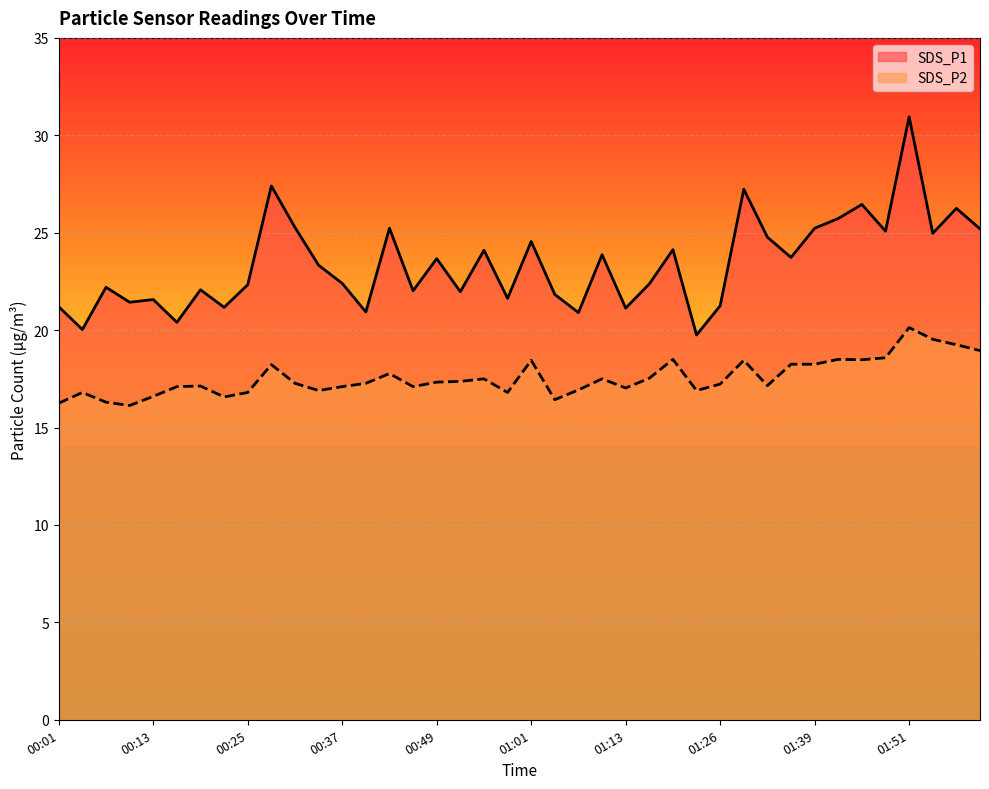

At which category is the sum across all series the highest?

01:51